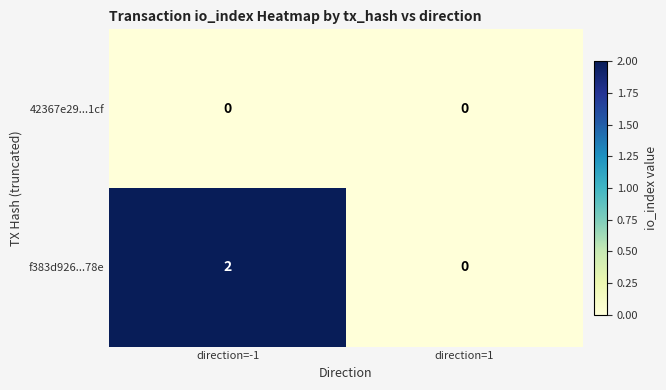

Which series changed the most between direction=-1 and direction=1?

f383d926...78e